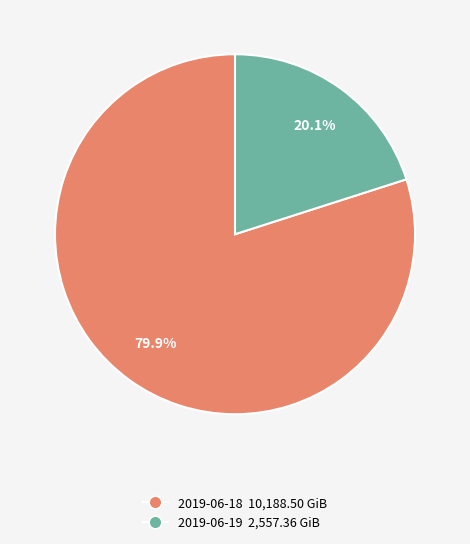

Does 2019-06-19 represent more than half of the total?

No